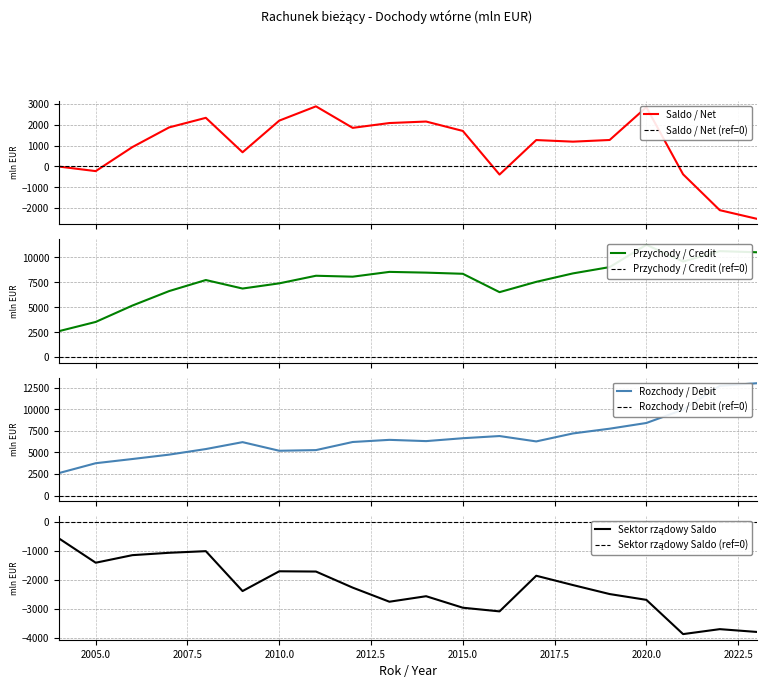

How many values in the Sektor rządowy Saldo series are below -2263?

10